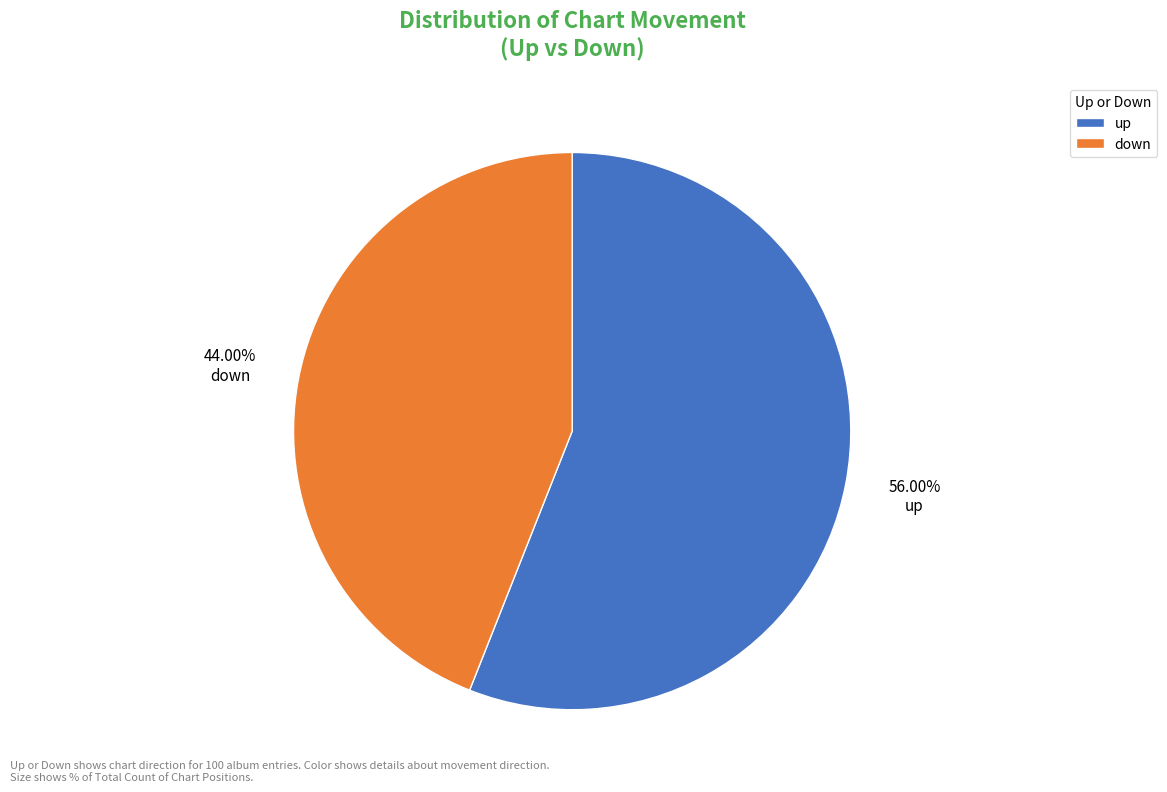

What percentage do down and up together represent?

100.0%